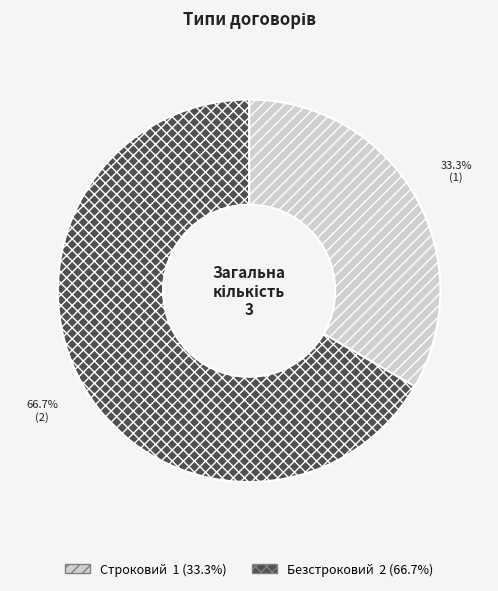

Is the sum of Безстроковий and Строковий greater than half?

Yes